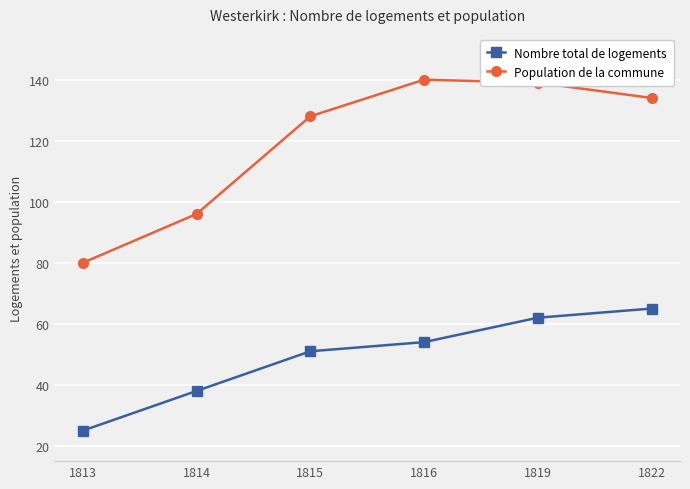

True or false: Population de la commune and Nombre total de logements cross at least once.

False